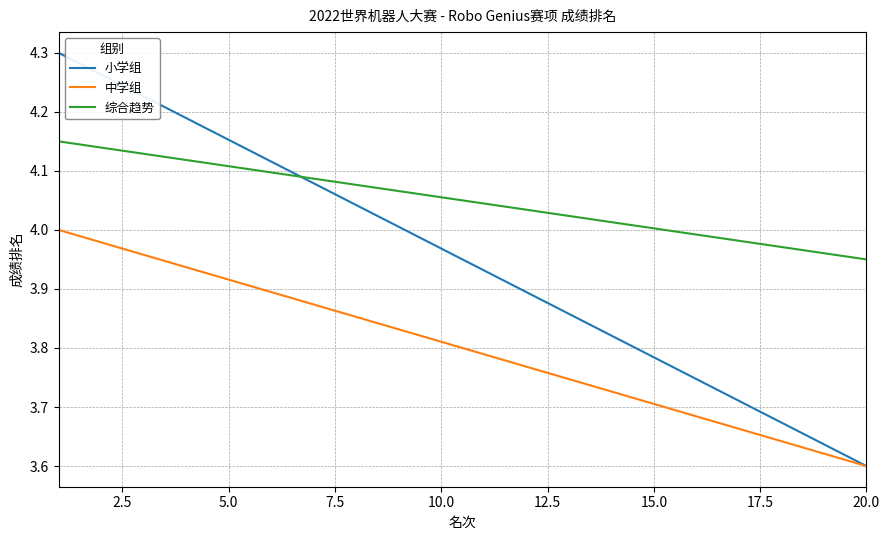

List the series in order of their overall mean, lowest first.

中学组, 小学组, 综合趋势